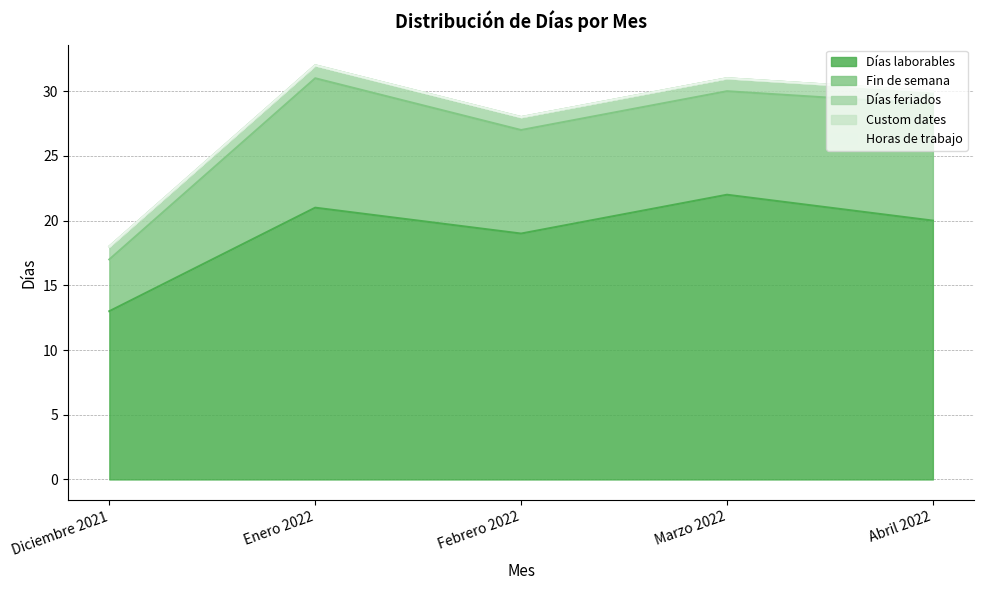

True or false: Días feriados and Días laborables cross at least once.

False